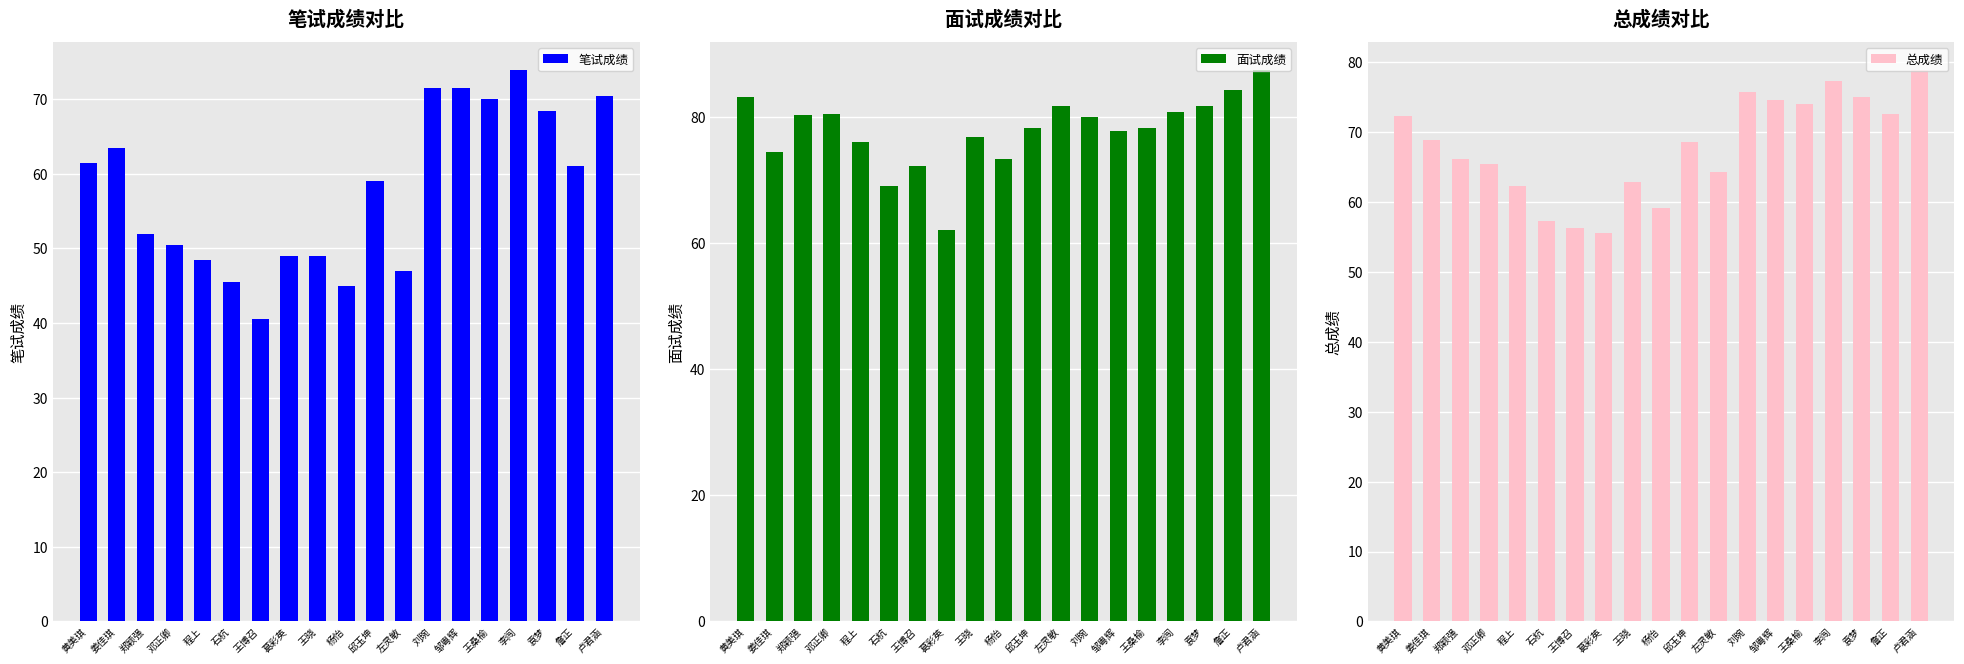

What value does the 笔试成绩 series have at 王晓?

49.0